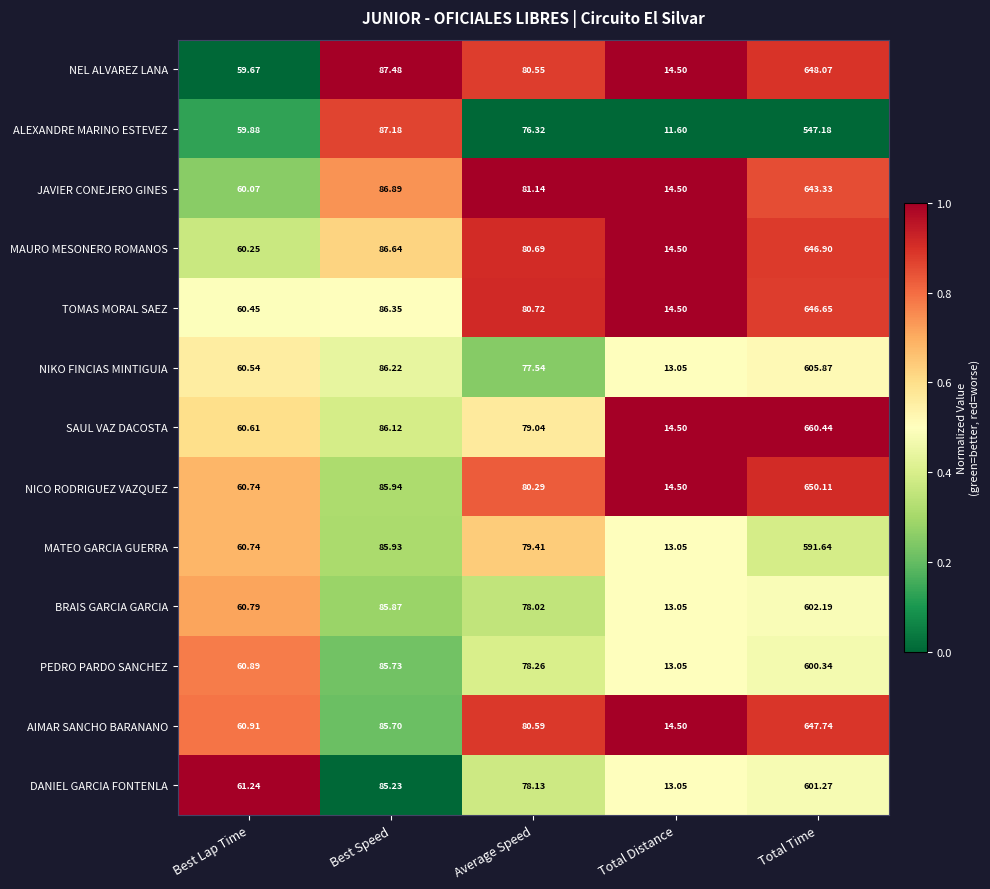

Which series has the largest total across all categories?

SAUL VAZ DACOSTA